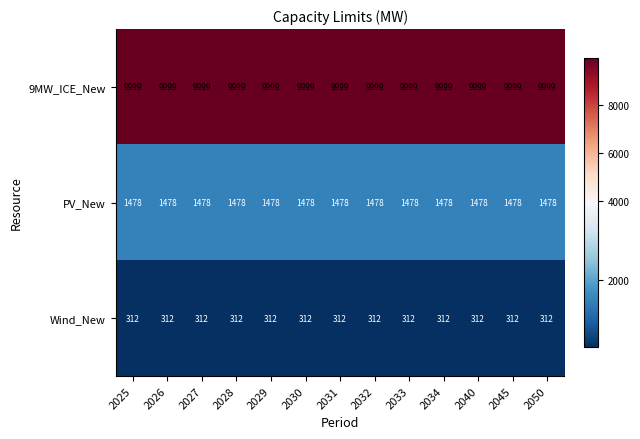

Is the value of Wind_New at 2045 greater than the value of PV_New at 2032?

No